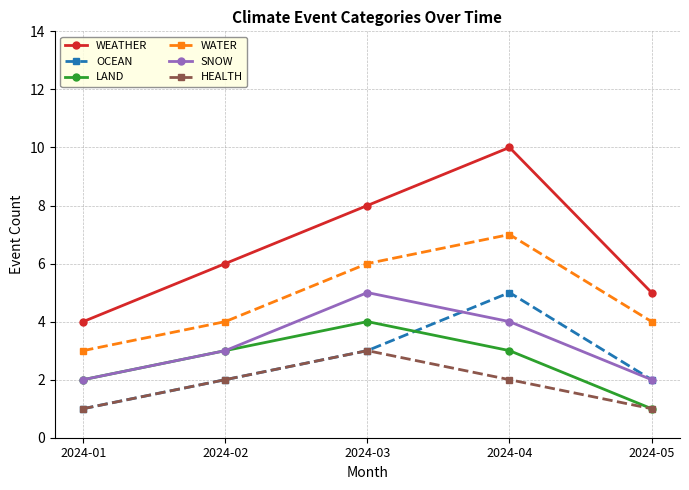

Which series has the largest range (max minus min)?

WEATHER